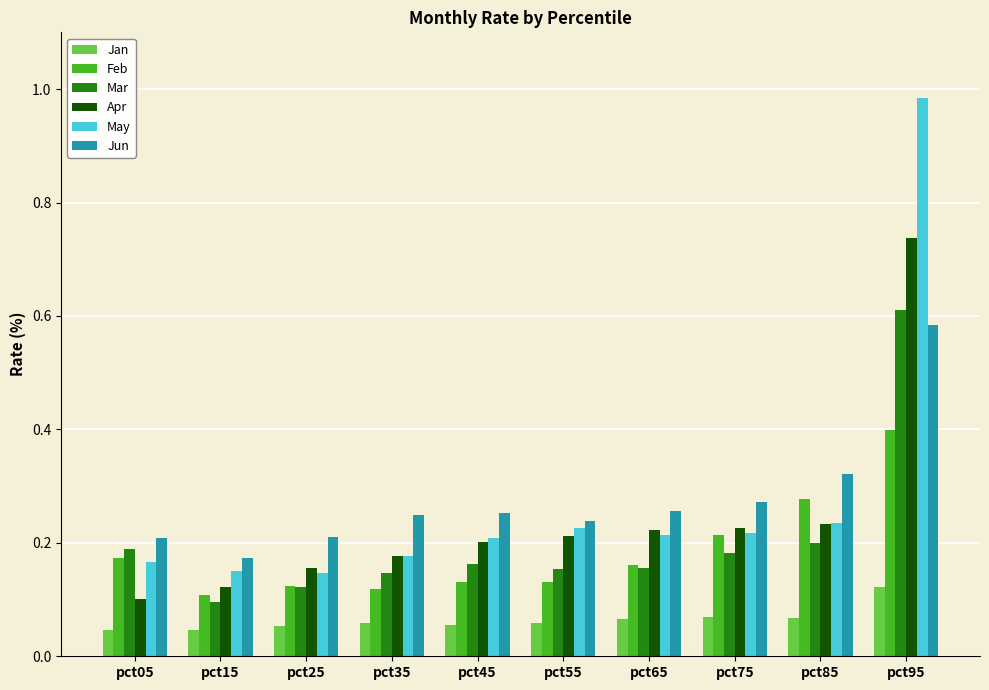

Is the value of Mar at pct05 greater than the value of Feb at pct45?

Yes